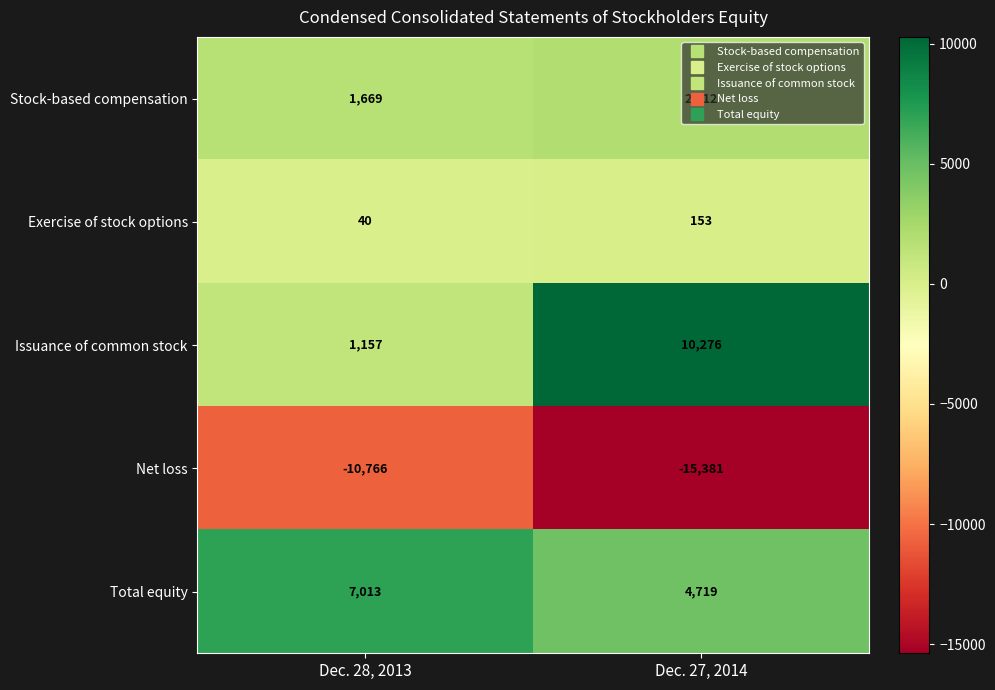

True or false: Total equity has a value of 7013 at Dec. 28, 2013.

True